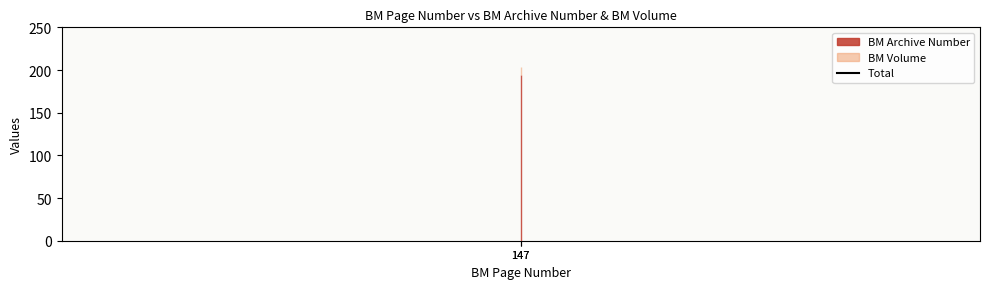

True or false: BM Volume has a value of 15 at 147.

False